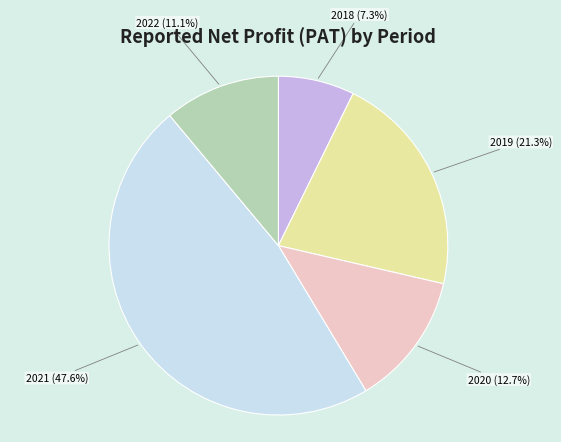

Which slice is the smallest?

2018